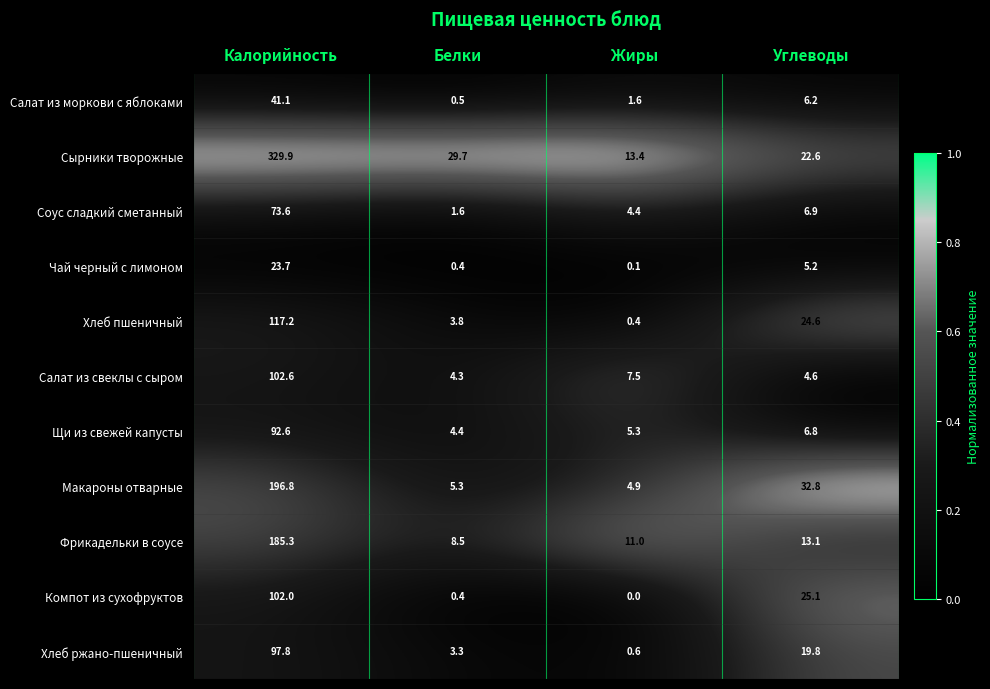

True or false: Хлеб ржано-пшеничный has a value of 0.6 at Жиры.

True